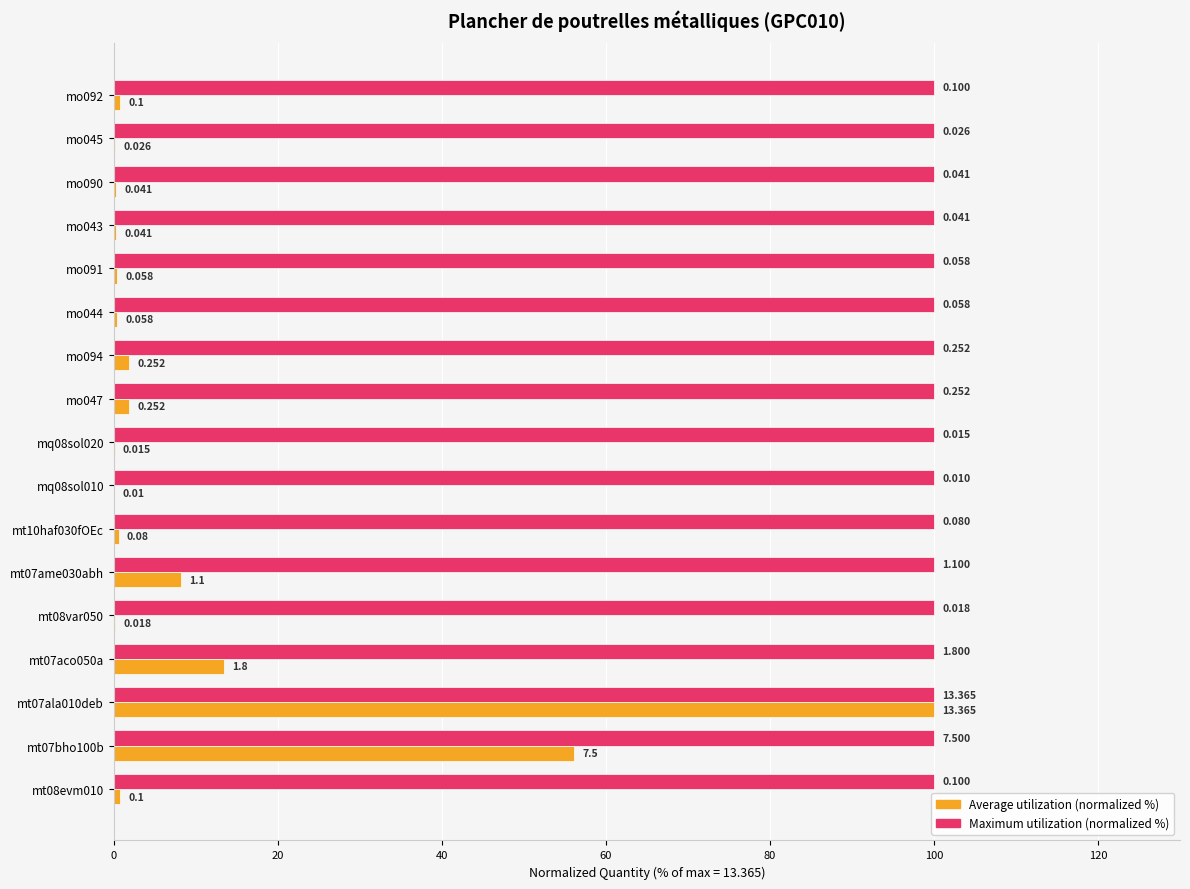

What are all the series names shown in the legend?

Average utilization (normalized %), Maximum utilization (normalized %)